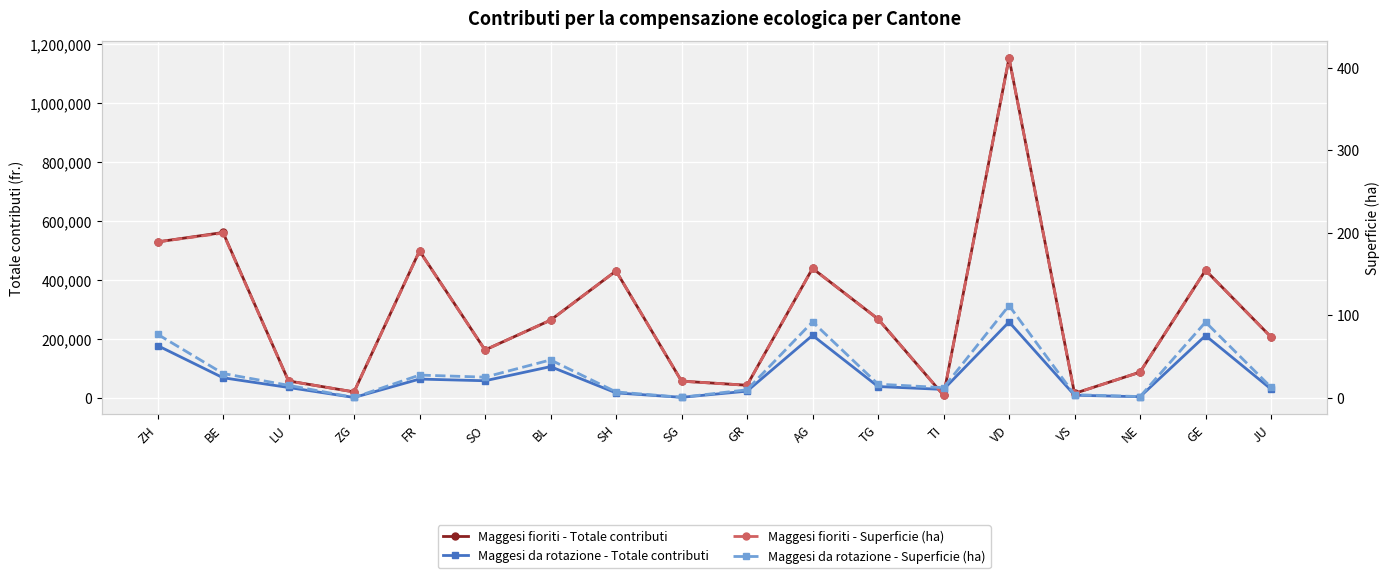

Reading left to right, list all the values displayed in this chart.

Maggesi fioriti - Totale contributi: 528453.0	560420.0	56868.0	19740.0	498005.0	162085.0	263088.0	430052.0	56336.0	42364.0	438704.0	267092.0	8484.0	1151976.0	14587.0	86828.0	432404.0	205912.0
Maggesi da rotazione - Totale contributi: 176985.0	67798.0	34776.0	920.0	63304.0	57578.0	105547.0	16399.0	1426.0	22264.0	211577.0	37996.0	28152.0	256956.0	8606.0	3381.0	210795.0	29371.0
Maggesi fioriti - Superficie (ha): 188.8	199.5	20.3	7.0	177.6	57.8	94.0	153.6	20.1	15.1	156.7	95.4	3.0	411.4	5.2	31.0	154.4	73.5
Maggesi da rotazione - Superficie (ha): 77.0	29.4	15.1	0.4	27.5	25.0	45.9	7.1	0.6	9.7	92.0	16.5	12.2	111.7	3.7	1.5	91.7	12.8